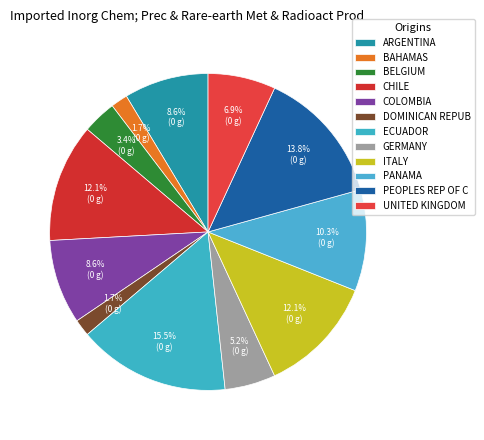

To the nearest percent, what is the average slice percentage?

8%